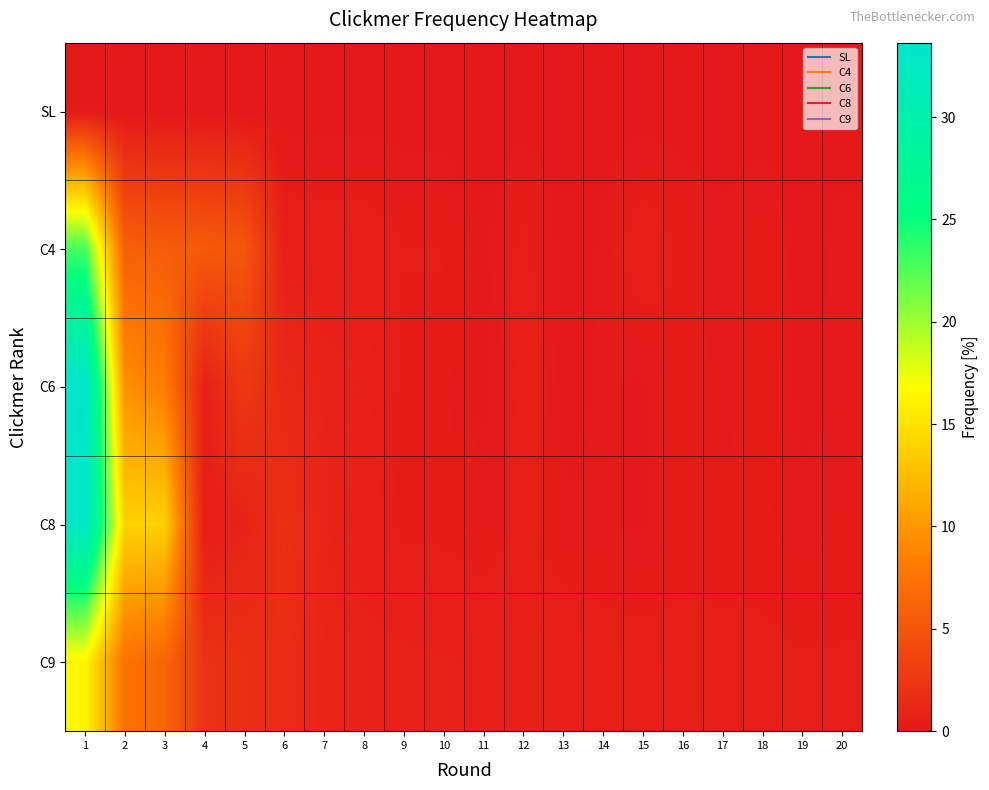

What is the difference between the highest and lowest values at 5?

5.1